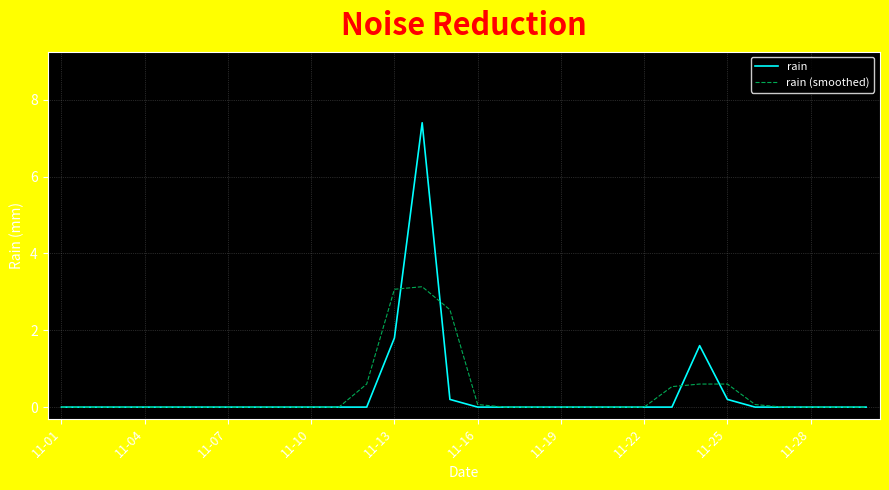

True or false: rain has more than 0 interior local peaks.

True